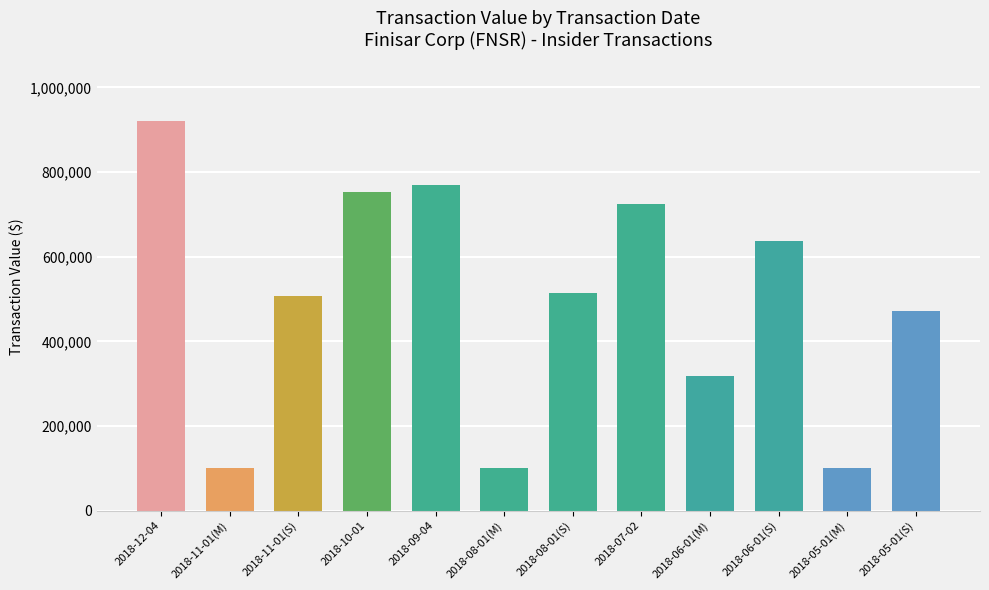

Reading left to right, what are all the values shown in this chart?

921144	101499	506658	752004	769484	101499	513264	725564	317093	637547	101499	470946